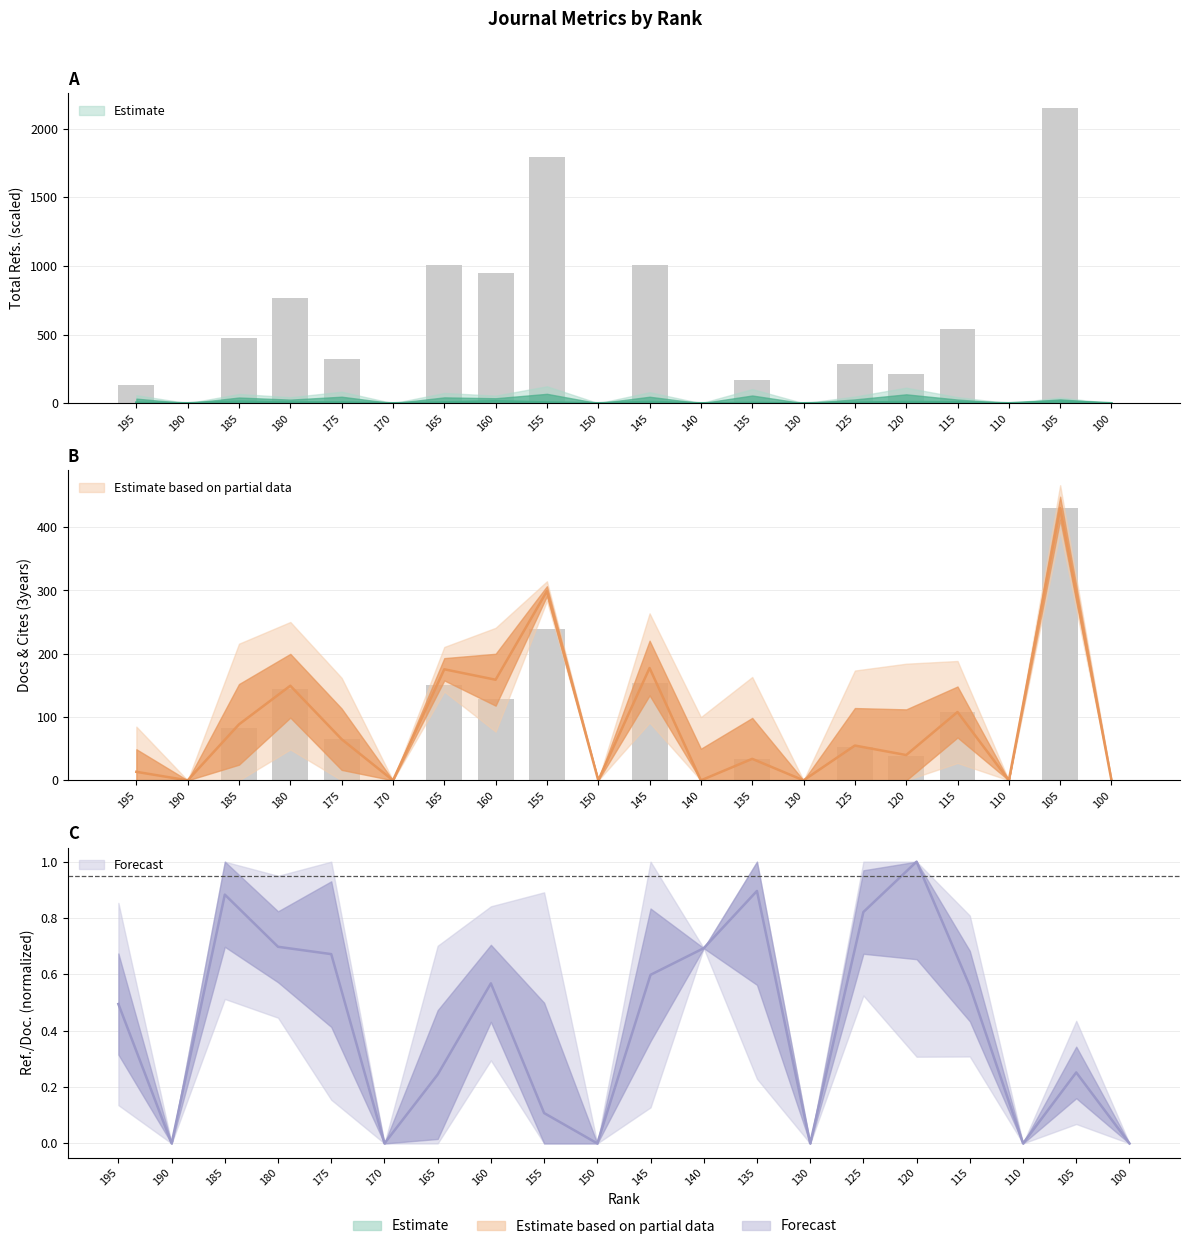

Rank the series at 190 from lowest to highest value.

Ref. / Doc., Total Refs., Total Docs. (3years), Total Cites (3years)